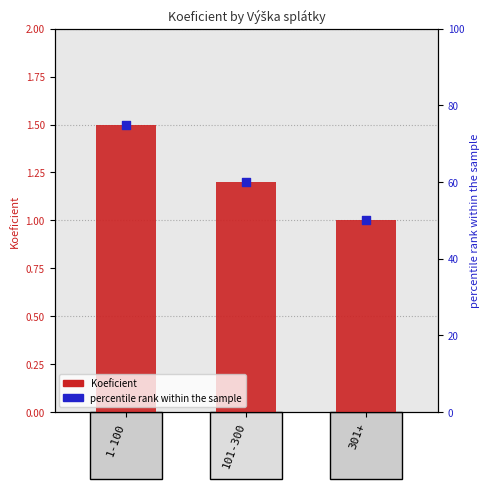

Which series reaches the maximum Y coordinate?

percentile rank